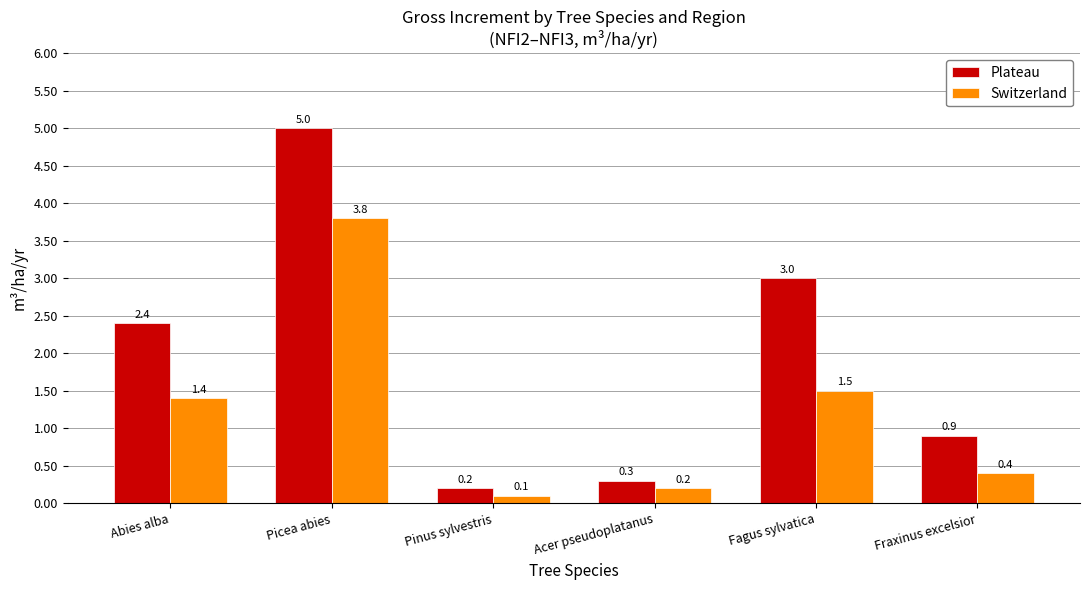

Reading right to left, what are all the values shown in this chart?

Plateau: 0.9	3.0	0.3	0.2	5.0	2.4
Switzerland: 0.4	1.5	0.2	0.1	3.8	1.4